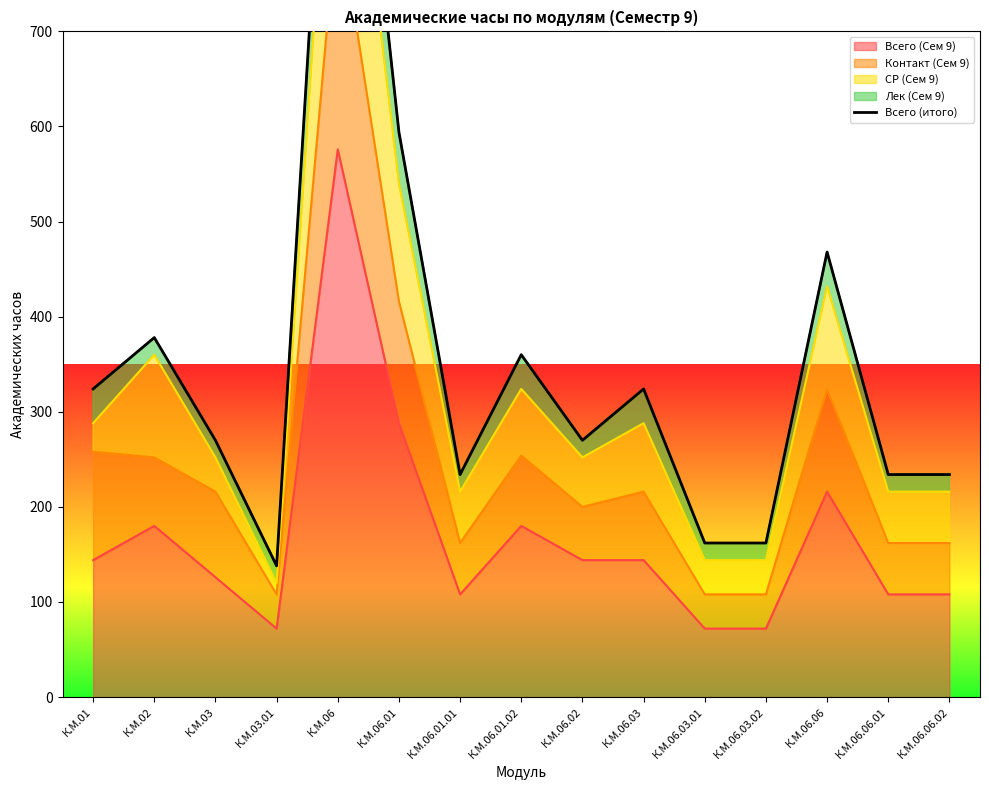

How many lines are shown in the chart?

1